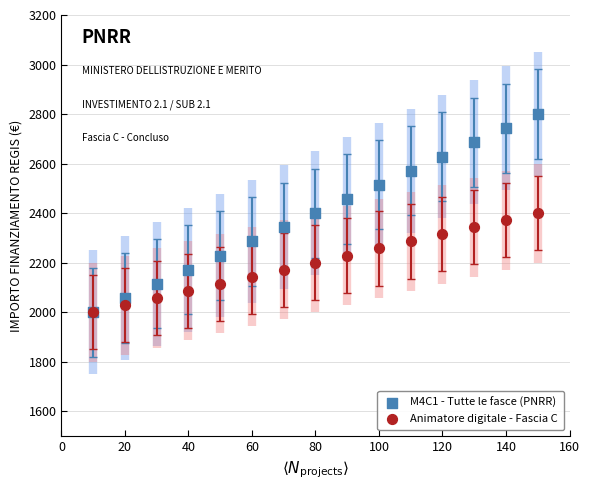

Which series contains the highest Y value?

M4C1 - Tutte le fasce (PNRR)